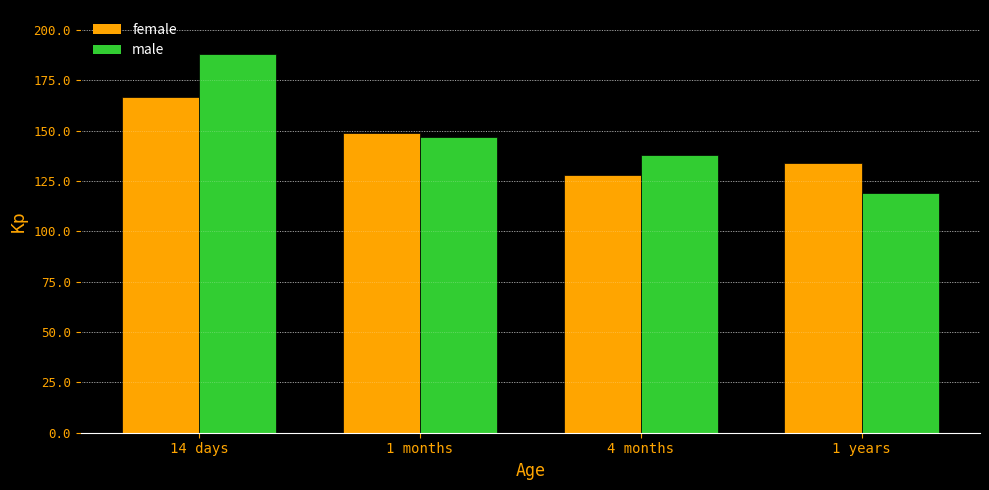

What is the difference between the highest and lowest values at 1 years?

15